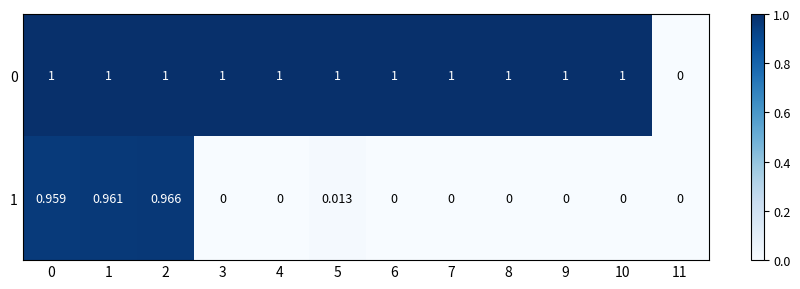

Is the value of 0 at 7 greater than the value of 1 at 0?

Yes